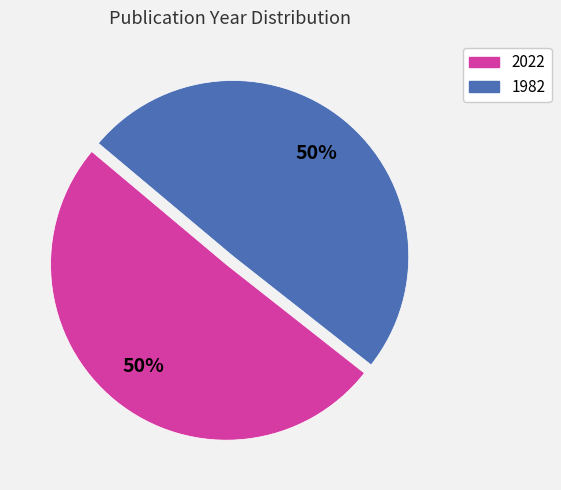

True or false: 2022 accounts for 50% of the total.

True